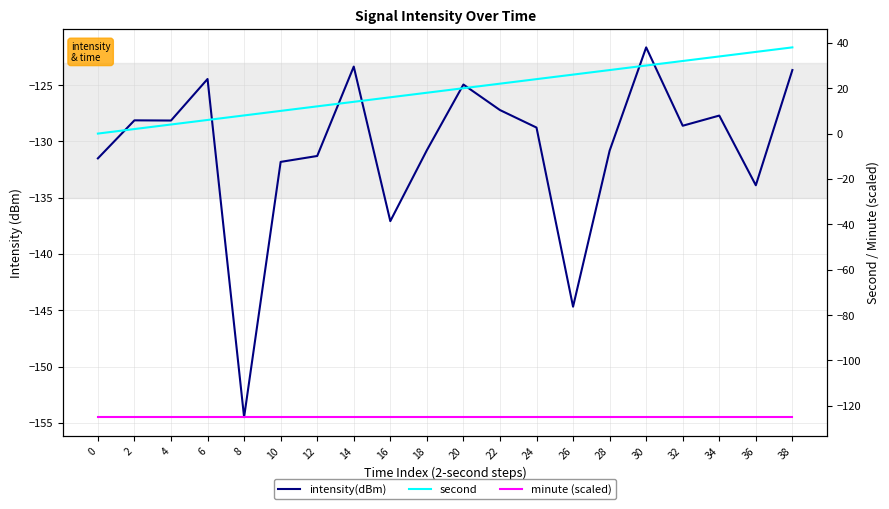

What is the highest value of the intensity(dBm) series?

-121.6